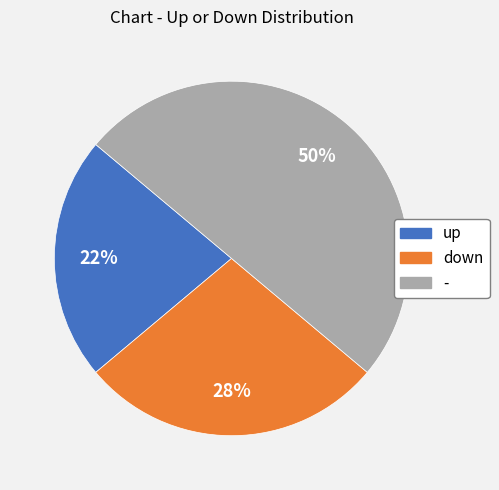

Between - and down, which is larger?

-